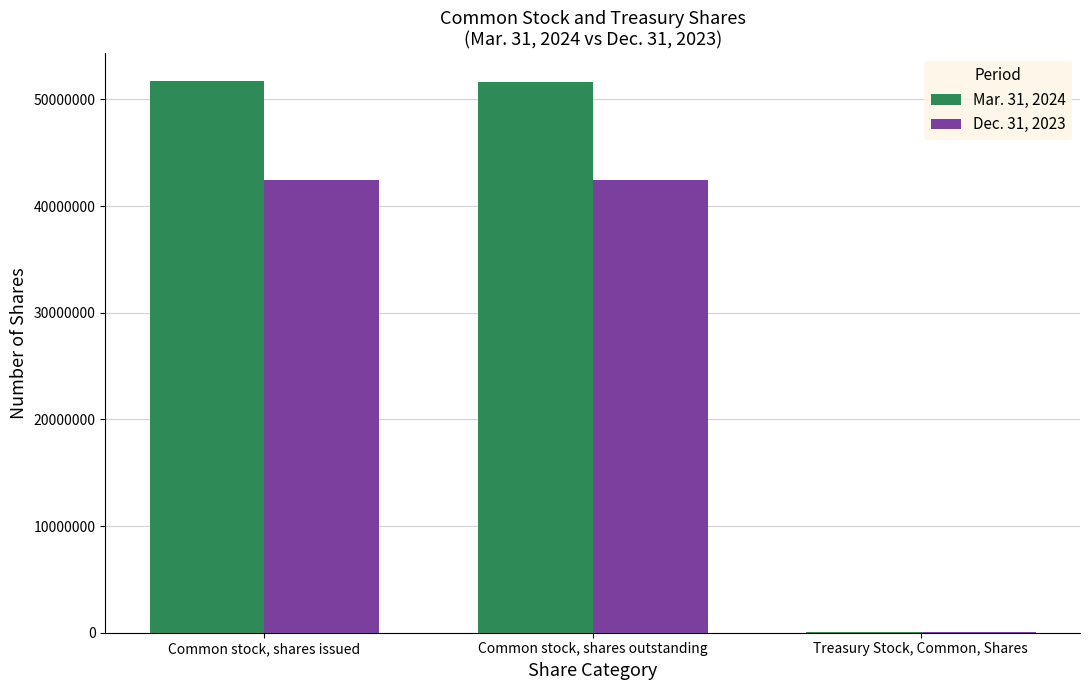

What is the greatest value displayed?

51732292